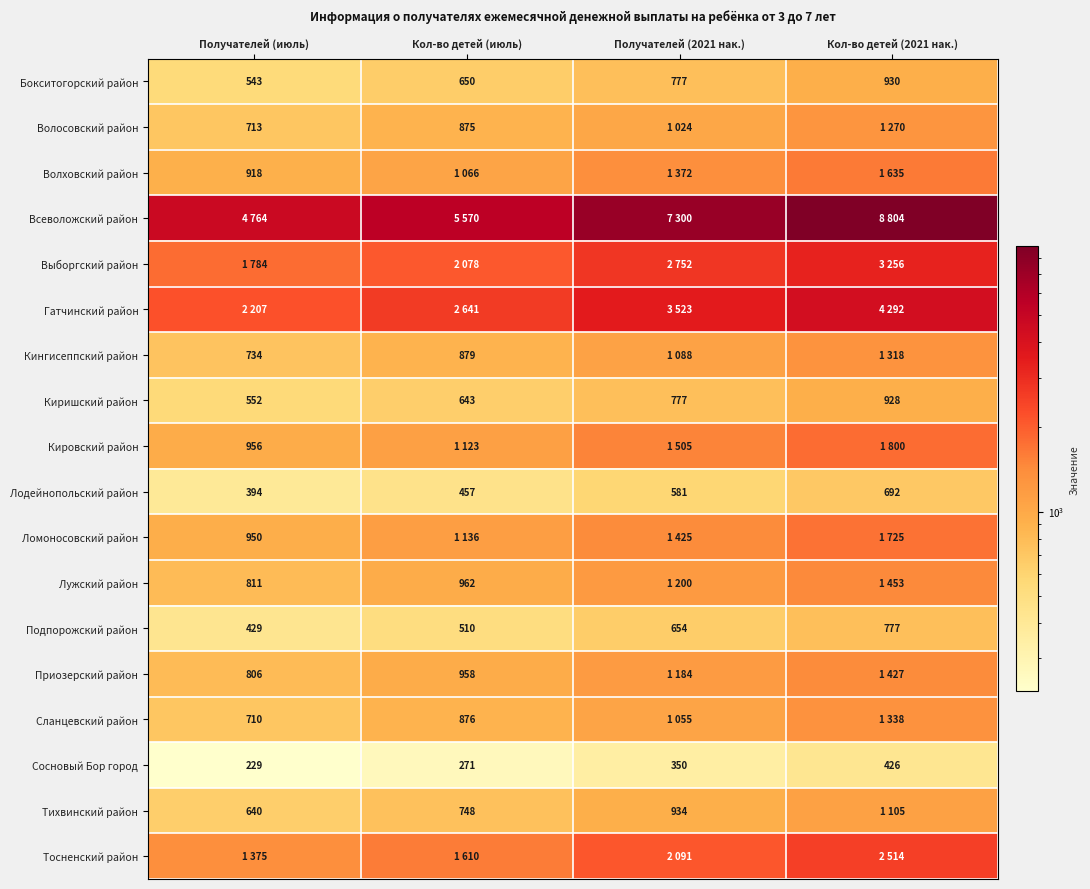

Which label corresponds to the smallest value in the chart?

Получателей (июль)